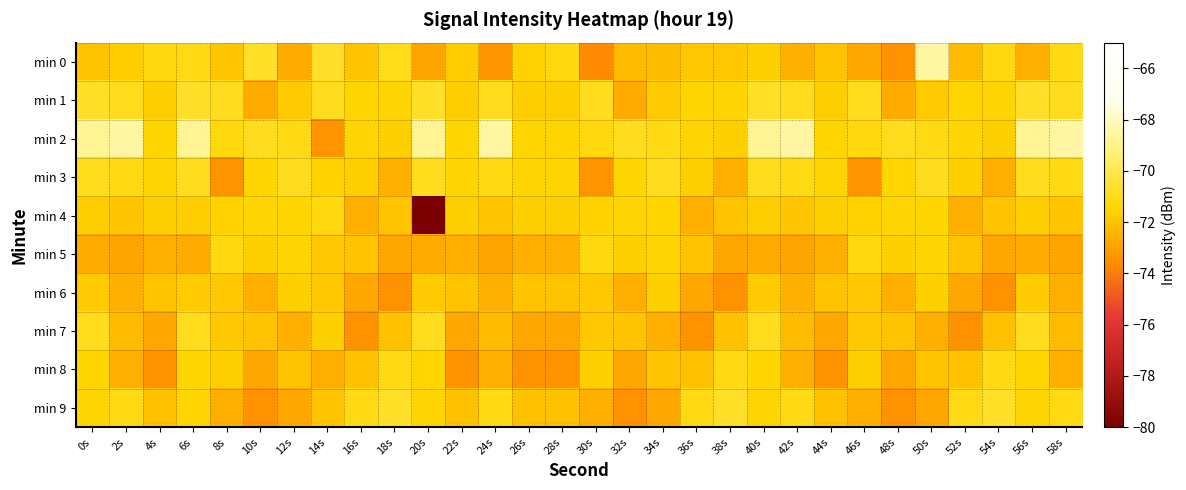

Reading left to right, what are all the values shown in this chart?

min 0: 0s=-72.0	2s=-71.7	4s=-71.2	6s=-71.1	8s=-71.9	10s=-70.7	12s=-72.7	14s=-70.7	16s=-71.9	18s=-70.9	20s=-72.9	22s=-71.7	24s=-73.4	26s=-71.5	28s=-71.2	30s=-73.6	32s=-72.2	34s=-72.2	36s=-71.8	38s=-71.8	40s=-71.6	42s=-72.6	44s=-72.0	46s=-72.8	48s=-73.5	50s=-68.5	52s=-72.2	54s=-71.2	56s=-72.6	58s=-71.1
min 1: 0s=-70.7	2s=-70.9	4s=-71.6	6s=-70.7	8s=-70.9	10s=-72.7	12s=-71.7	14s=-70.9	16s=-71.4	18s=-71.4	20s=-70.7	22s=-71.6	24s=-70.9	26s=-71.6	28s=-71.6	30s=-70.9	32s=-72.7	34s=-71.7	36s=-71.4	38s=-71.4	40s=-70.7	42s=-70.9	44s=-71.6	46s=-70.9	48s=-72.7	50s=-71.7	52s=-71.4	54s=-71.4	56s=-70.7	58s=-70.9
min 2: 0s=-68.8	2s=-68.5	4s=-71.4	6s=-68.8	8s=-71.2	10s=-70.9	12s=-71.1	14s=-73.4	16s=-71.4	18s=-71.6	20s=-68.8	22s=-71.4	24s=-68.5	26s=-71.4	28s=-71.4	30s=-71.2	32s=-70.9	34s=-71.1	36s=-71.4	38s=-71.6	40s=-68.8	42s=-68.5	44s=-71.4	46s=-71.2	48s=-70.9	50s=-71.1	52s=-71.4	54s=-71.6	56s=-68.8	58s=-68.5
min 3: 0s=-70.9	2s=-71.1	4s=-71.4	6s=-70.9	8s=-73.4	10s=-71.4	12s=-70.9	14s=-71.5	16s=-71.6	18s=-72.6	20s=-70.9	22s=-71.4	24s=-71.1	26s=-71.4	28s=-71.4	30s=-73.4	32s=-71.4	34s=-70.9	36s=-71.6	38s=-72.6	40s=-70.9	42s=-71.1	44s=-71.4	46s=-73.4	48s=-71.4	50s=-70.9	52s=-71.6	54s=-72.6	56s=-70.9	58s=-71.1
min 4: 0s=-71.6	2s=-71.9	4s=-71.6	6s=-71.6	8s=-71.5	10s=-71.4	12s=-71.4	14s=-71.2	16s=-72.6	18s=-72.0	20s=-80.0	22s=-71.6	24s=-71.9	26s=-71.6	28s=-71.6	30s=-71.5	32s=-71.4	34s=-71.4	36s=-72.6	38s=-72.0	40s=-71.6	42s=-71.9	44s=-71.6	46s=-71.5	48s=-71.4	50s=-71.4	52s=-72.6	54s=-72.0	56s=-71.6	58s=-71.9
min 5: 0s=-72.7	2s=-72.9	4s=-72.6	6s=-72.7	8s=-71.2	10s=-71.6	12s=-71.4	14s=-71.8	16s=-72.0	18s=-72.8	20s=-72.7	22s=-72.6	24s=-72.9	26s=-72.6	28s=-72.6	30s=-71.2	32s=-71.6	34s=-71.4	36s=-72.0	38s=-72.8	40s=-72.7	42s=-72.9	44s=-72.6	46s=-71.2	48s=-71.6	50s=-71.4	52s=-72.0	54s=-72.8	56s=-72.7	58s=-72.9
min 6: 0s=-71.7	2s=-72.6	4s=-72.0	6s=-71.7	8s=-71.8	10s=-72.6	12s=-71.6	14s=-71.8	16s=-72.8	18s=-73.5	20s=-71.7	22s=-72.0	24s=-72.6	26s=-72.0	28s=-72.0	30s=-71.8	32s=-72.6	34s=-71.6	36s=-72.8	38s=-73.5	40s=-71.7	42s=-72.6	44s=-72.0	46s=-71.8	48s=-72.6	50s=-71.6	52s=-72.8	54s=-73.5	56s=-71.7	58s=-72.6
min 7: 0s=-70.9	2s=-72.2	4s=-72.8	6s=-70.9	8s=-71.8	10s=-72.0	12s=-72.6	14s=-71.6	16s=-73.5	18s=-72.0	20s=-70.9	22s=-72.8	24s=-72.2	26s=-72.8	28s=-72.8	30s=-71.8	32s=-72.0	34s=-72.6	36s=-73.5	38s=-72.0	40s=-70.9	42s=-72.2	44s=-72.8	46s=-71.8	48s=-72.0	50s=-72.6	52s=-73.5	54s=-72.0	56s=-70.9	58s=-72.2
min 8: 0s=-71.4	2s=-72.6	4s=-73.5	6s=-71.4	8s=-71.6	10s=-72.8	12s=-72.0	14s=-72.6	16s=-72.0	18s=-71.1	20s=-71.4	22s=-73.5	24s=-72.6	26s=-73.5	28s=-73.5	30s=-71.6	32s=-72.8	34s=-72.0	36s=-72.0	38s=-71.1	40s=-71.4	42s=-72.6	44s=-73.5	46s=-71.6	48s=-72.8	50s=-72.0	52s=-72.0	54s=-71.1	56s=-71.4	58s=-72.6
min 9: 0s=-71.4	2s=-71.1	4s=-72.0	6s=-71.4	8s=-72.6	10s=-73.5	12s=-72.8	14s=-72.0	16s=-71.1	18s=-70.7	20s=-71.4	22s=-72.0	24s=-71.1	26s=-72.0	28s=-72.0	30s=-72.6	32s=-73.5	34s=-72.8	36s=-71.1	38s=-70.7	40s=-71.4	42s=-71.1	44s=-72.0	46s=-72.6	48s=-73.5	50s=-72.8	52s=-71.1	54s=-70.7	56s=-71.4	58s=-71.1